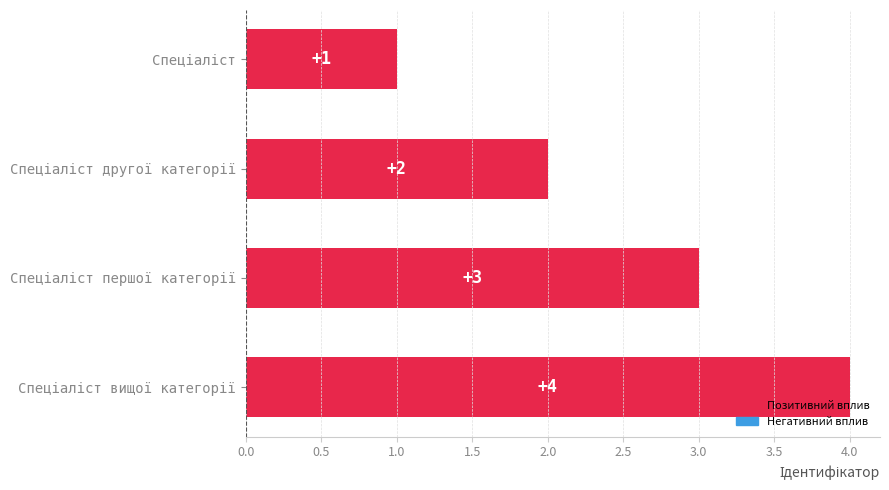

What is the value of the 2nd bar from the top?

2